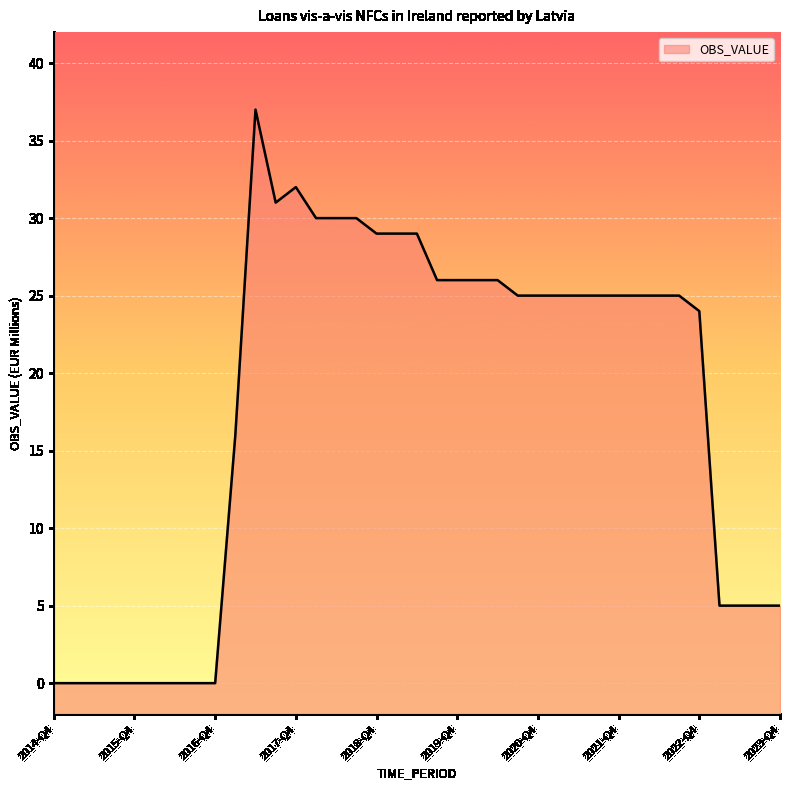

Rank the categories by value from lowest to highest.

2014-Q4, 2015-Q1, 2015-Q2, 2015-Q3, 2015-Q4, 2016-Q1, 2016-Q2, 2016-Q3, 2016-Q4, 2023-Q1, 2023-Q2, 2023-Q3, 2023-Q4, 2017-Q1, 2022-Q4, 2020-Q3, 2020-Q4, 2021-Q1, 2021-Q2, 2021-Q3, 2021-Q4, 2022-Q1, 2022-Q2, 2022-Q3, 2019-Q3, 2019-Q4, 2020-Q1, 2020-Q2, 2018-Q4, 2019-Q1, 2019-Q2, 2018-Q1, 2018-Q2, 2018-Q3, 2017-Q3, 2017-Q4, 2017-Q2